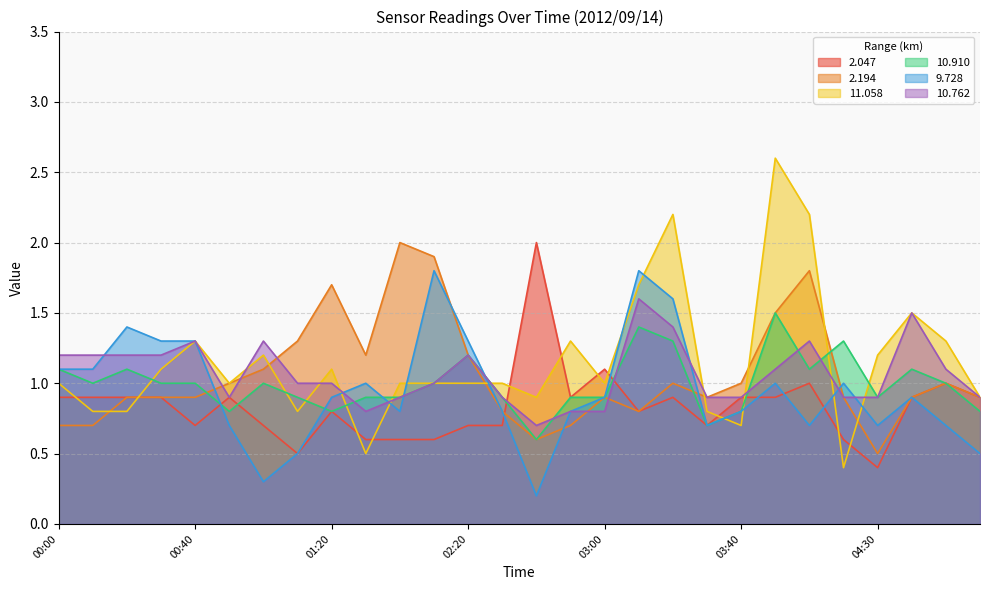

What position from the right is 01:20?

20